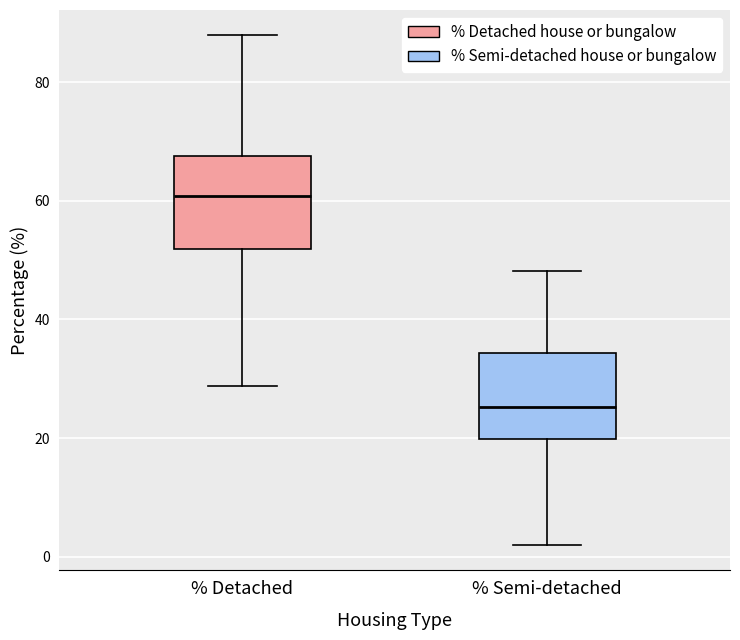

Which box has the lowest median line?

% Semi-detached